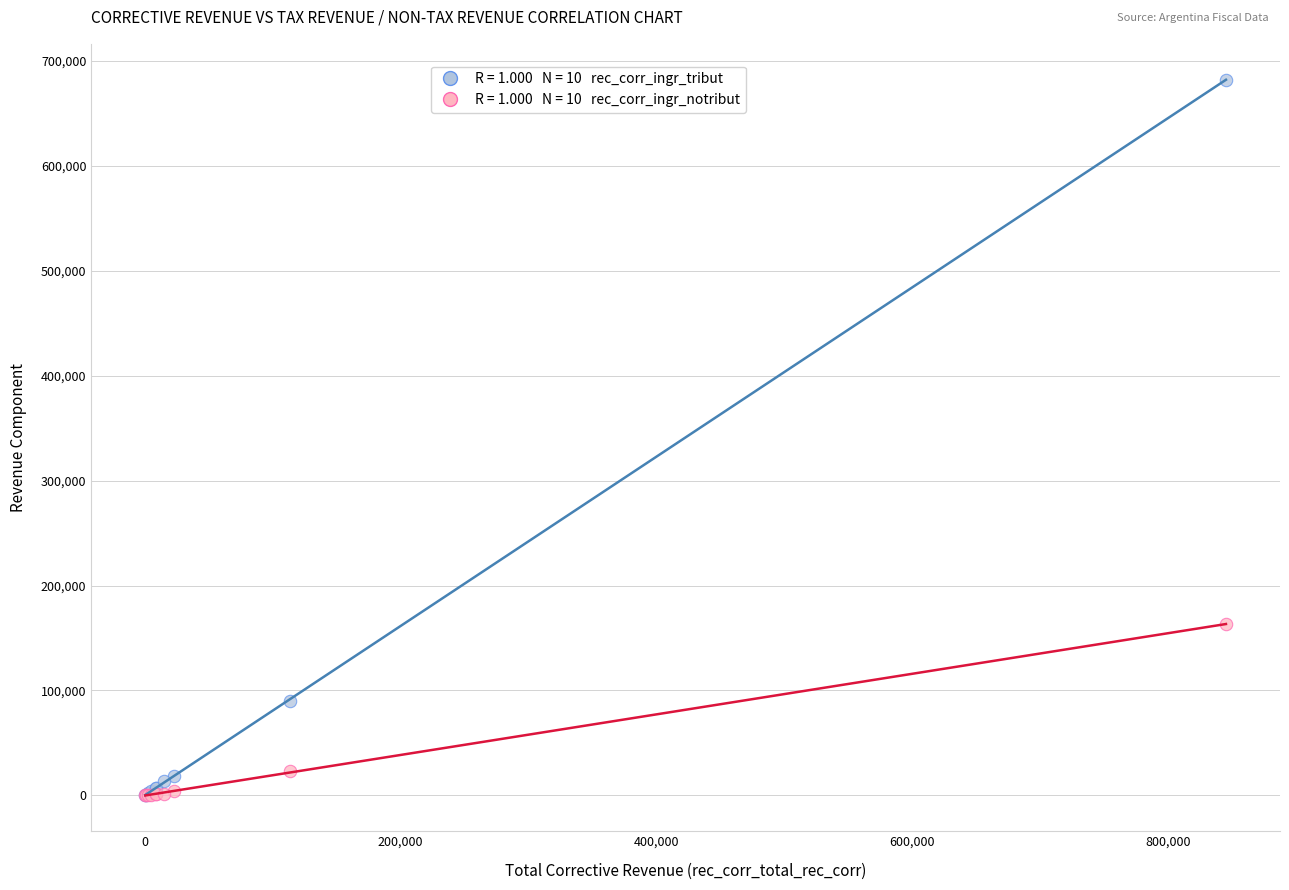

Across all series, what Y value is closest to 341194?

163215.0